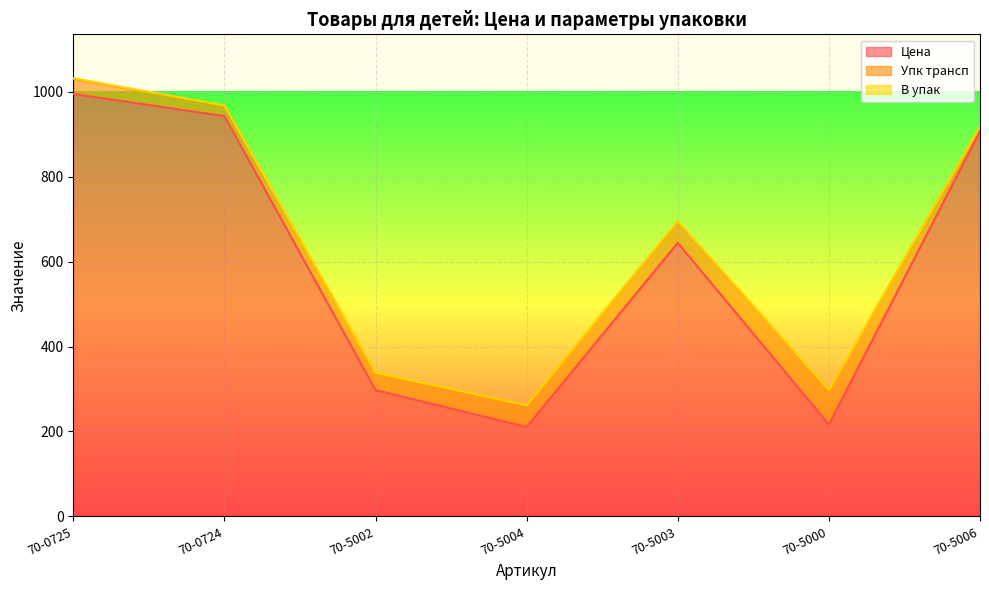

Reading left to right, transcribe all the data shown in this chart.

Цена: 70-0725=994.8	70-0724=942.5	70-5002=297.4	70-5004=210.6	70-5003=644.1	70-5000=216.3	70-5006=907.2
Упк трансп: 70-0725=36.0	70-0724=24.0	70-5002=40.0	70-5004=50.0	70-5003=50.0	70-5000=80.0	70-5006=10.0
В упак: 70-0725=1.0	70-0724=1.0	70-5002=1.0	70-5004=1.0	70-5003=1.0	70-5000=1.0	70-5006=1.0